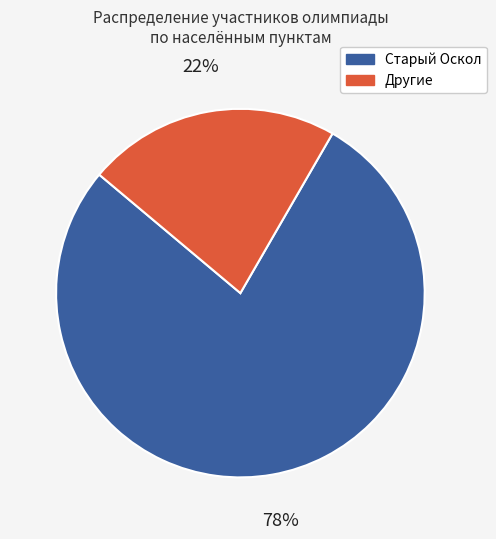

To the nearest percent, what is the average slice percentage?

50%